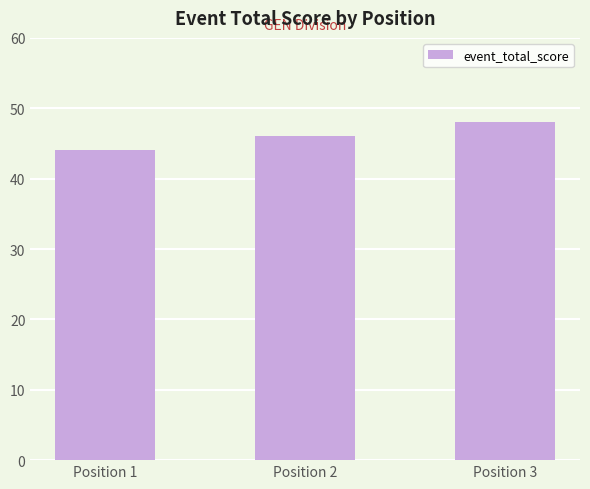

Reading left to right, what are all the values shown in this chart?

Position 1=44	Position 2=46	Position 3=48